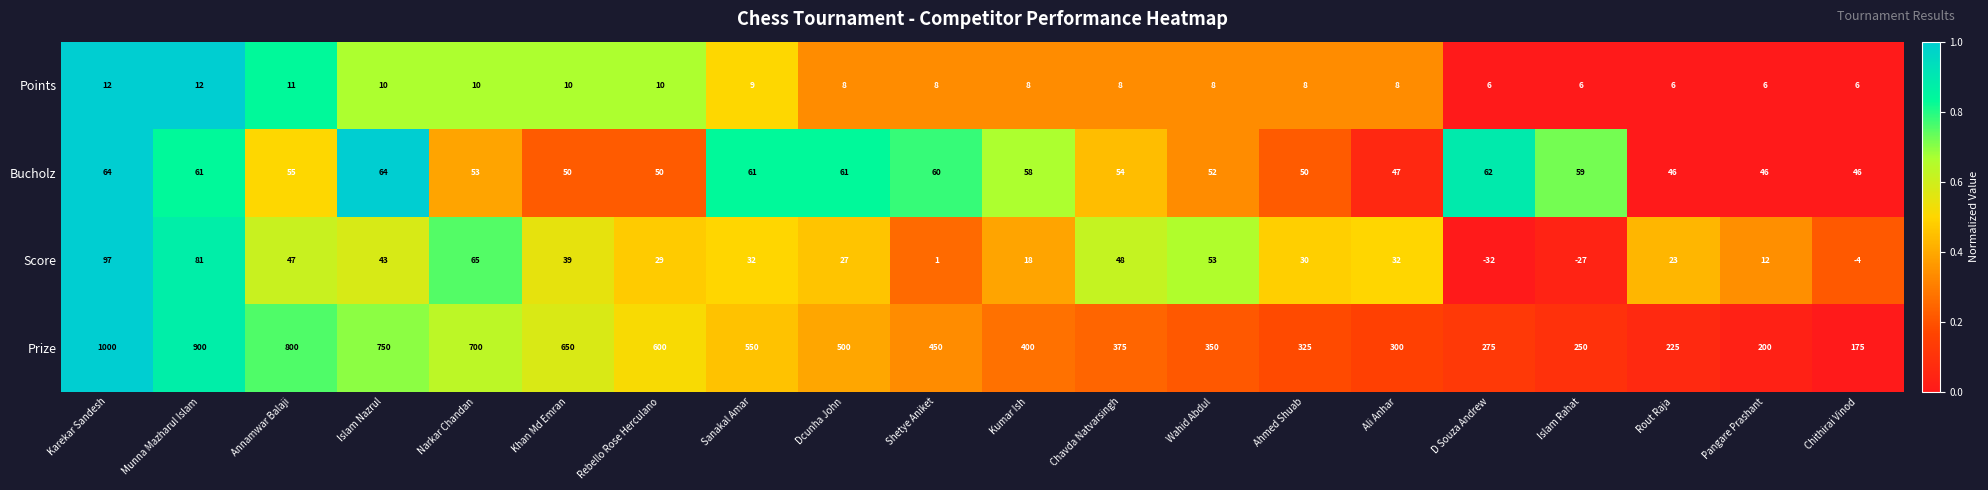

What value does the Bucholz series have at Kumar Ish?

58